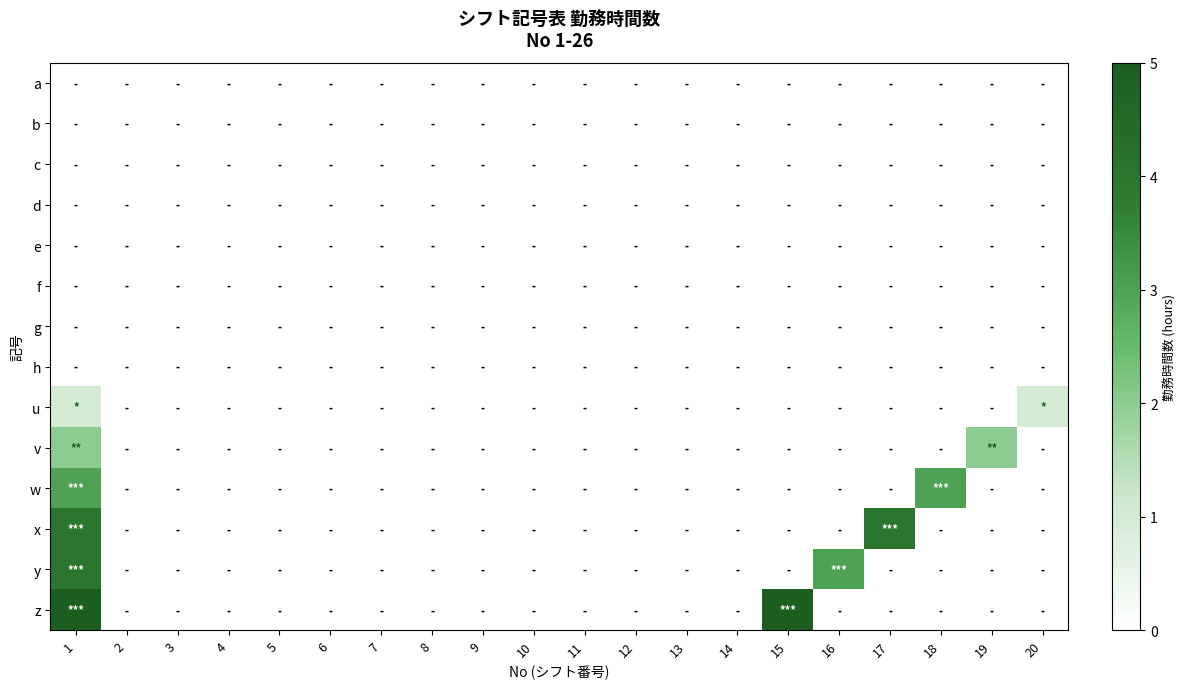

Reading right to left, list all the values displayed in this chart.

a: 20=0	19=0	18=0	17=0	16=0	15=0	14=0	13=0	12=0	11=0	10=0	9=0	8=0	7=0	6=0	5=0	4=0	3=0	2=0	1=0
b: 20=0	19=0	18=0	17=0	16=0	15=0	14=0	13=0	12=0	11=0	10=0	9=0	8=0	7=0	6=0	5=0	4=0	3=0	2=0	1=0
c: 20=0	19=0	18=0	17=0	16=0	15=0	14=0	13=0	12=0	11=0	10=0	9=0	8=0	7=0	6=0	5=0	4=0	3=0	2=0	1=0
d: 20=0	19=0	18=0	17=0	16=0	15=0	14=0	13=0	12=0	11=0	10=0	9=0	8=0	7=0	6=0	5=0	4=0	3=0	2=0	1=0
e: 20=0	19=0	18=0	17=0	16=0	15=0	14=0	13=0	12=0	11=0	10=0	9=0	8=0	7=0	6=0	5=0	4=0	3=0	2=0	1=0
f: 20=0	19=0	18=0	17=0	16=0	15=0	14=0	13=0	12=0	11=0	10=0	9=0	8=0	7=0	6=0	5=0	4=0	3=0	2=0	1=0
g: 20=0	19=0	18=0	17=0	16=0	15=0	14=0	13=0	12=0	11=0	10=0	9=0	8=0	7=0	6=0	5=0	4=0	3=0	2=0	1=0
h: 20=0	19=0	18=0	17=0	16=0	15=0	14=0	13=0	12=0	11=0	10=0	9=0	8=0	7=0	6=0	5=0	4=0	3=0	2=0	1=0
u: 20=1	19=0	18=0	17=0	16=0	15=0	14=0	13=0	12=0	11=0	10=0	9=0	8=0	7=0	6=0	5=0	4=0	3=0	2=0	1=1
v: 20=0	19=2	18=0	17=0	16=0	15=0	14=0	13=0	12=0	11=0	10=0	9=0	8=0	7=0	6=0	5=0	4=0	3=0	2=0	1=2
w: 20=0	19=0	18=3	17=0	16=0	15=0	14=0	13=0	12=0	11=0	10=0	9=0	8=0	7=0	6=0	5=0	4=0	3=0	2=0	1=3
x: 20=0	19=0	18=0	17=4	16=0	15=0	14=0	13=0	12=0	11=0	10=0	9=0	8=0	7=0	6=0	5=0	4=0	3=0	2=0	1=4
y: 20=0	19=0	18=0	17=0	16=3	15=0	14=0	13=0	12=0	11=0	10=0	9=0	8=0	7=0	6=0	5=0	4=0	3=0	2=0	1=4
z: 20=0	19=0	18=0	17=0	16=0	15=5	14=0	13=0	12=0	11=0	10=0	9=0	8=0	7=0	6=0	5=0	4=0	3=0	2=0	1=5